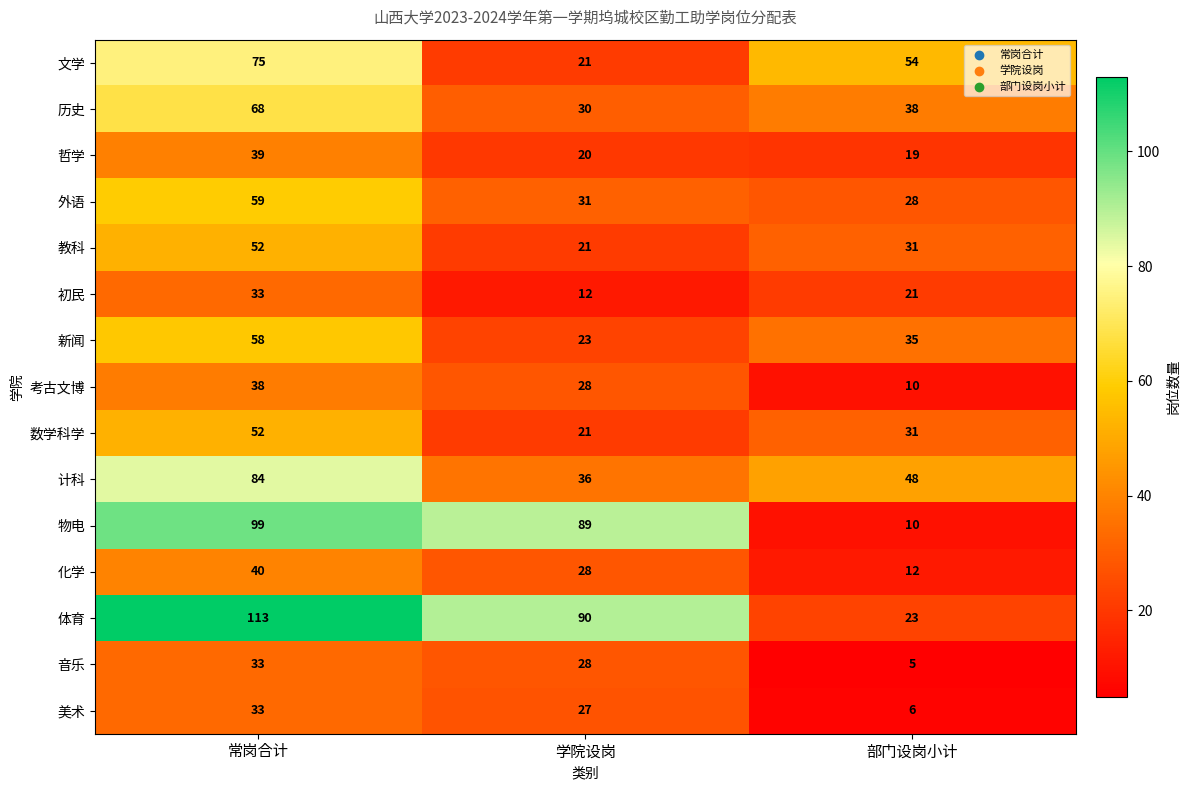

What is the spread (max minus min) of values at 常岗合计?

80